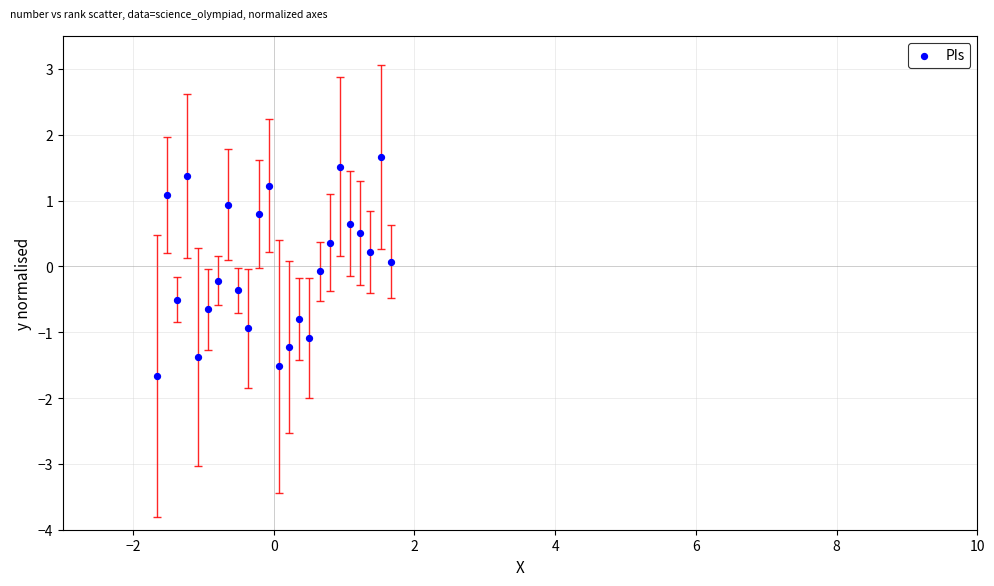

What is the range of Y values (max minus min)?

3.3